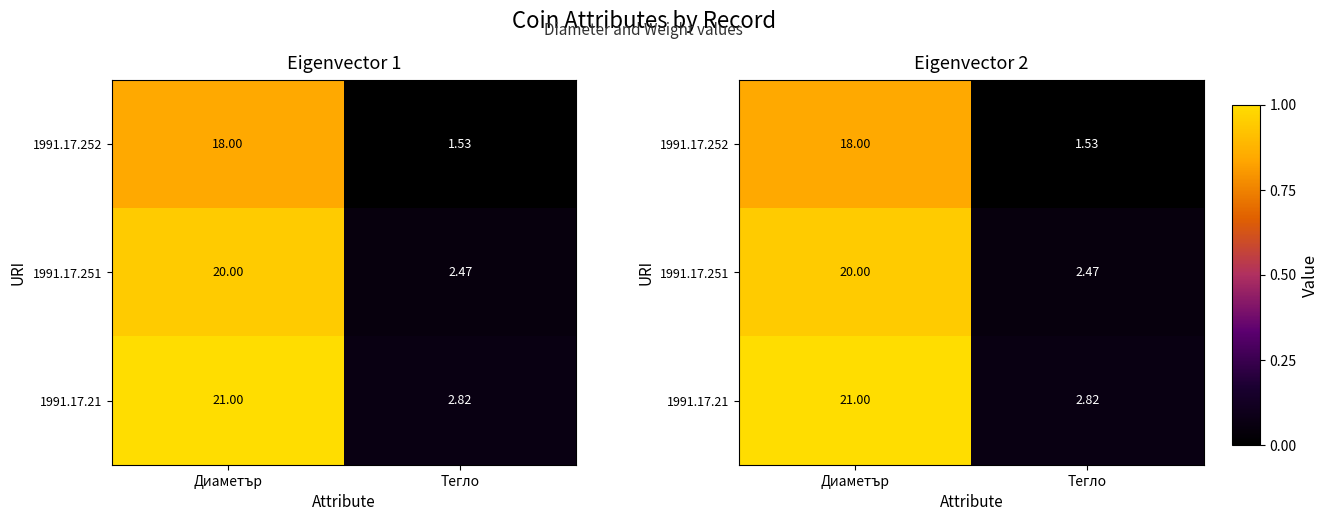

Which series has the largest total across all categories?

1991.17.21